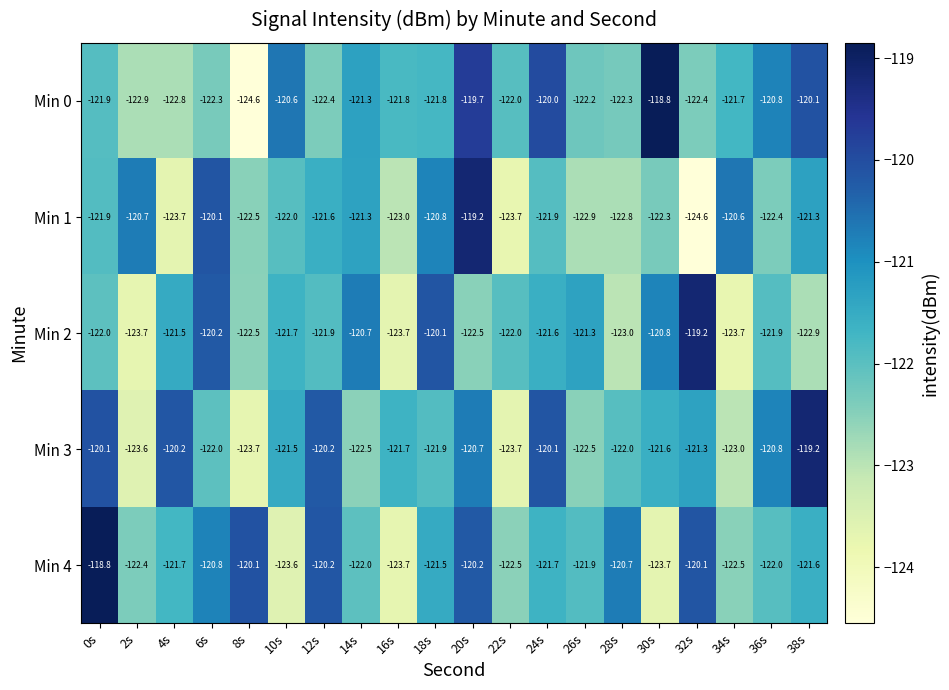

Is it true that Min 0 equals -122.4 at 12s?

True